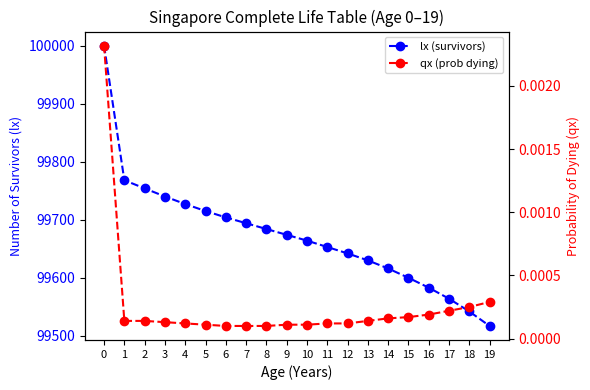

Does the chart display data point markers on the line(s)?

Yes